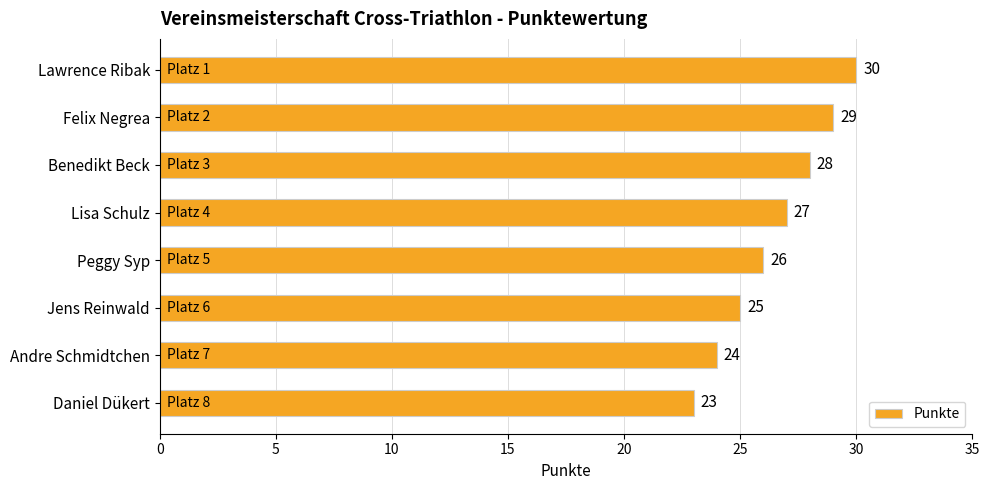

List the labels in order of value, largest first.

Lawrence Ribak, Felix Negrea, Benedikt Beck, Lisa Schulz, Peggy Syp, Jens Reinwald, Andre Schmidtchen, Daniel Dükert